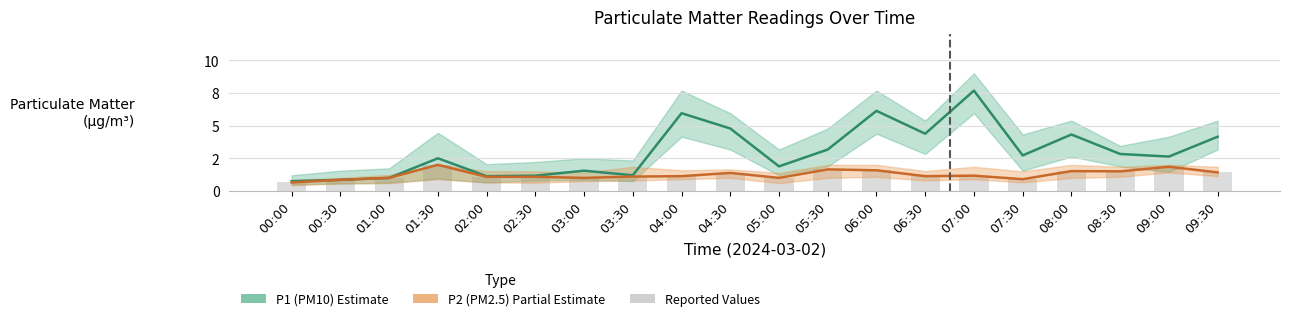

At which label does P2 (PM2.5) reach its peak?

01:30